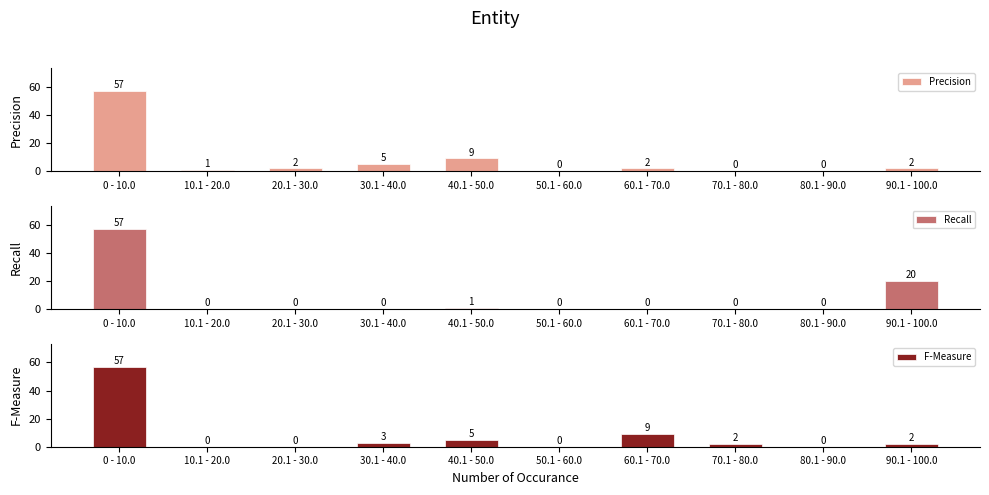

Between 0 - 10.0 and 20.1 - 30.0, which series saw the biggest shift?

Recall